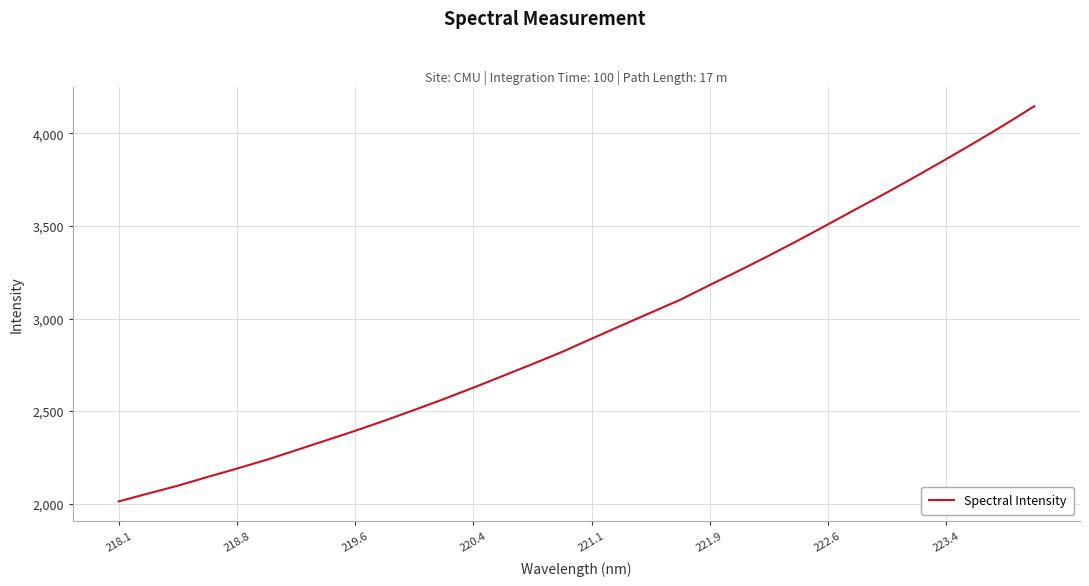

True or false: the data has more than 0 interior local peaks.

False